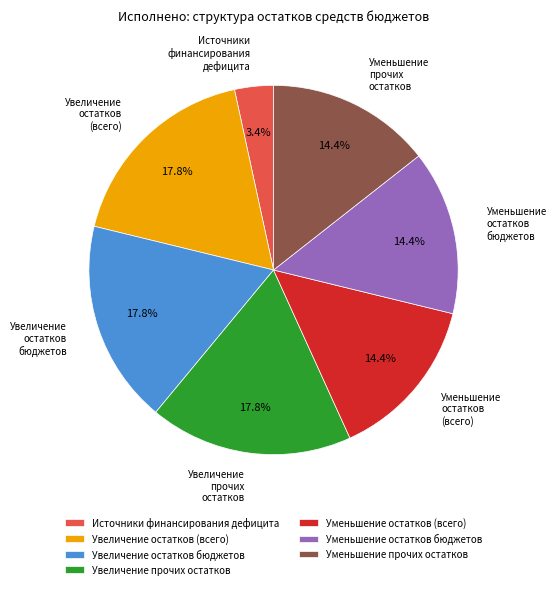

What is the ratio of the value at Увеличение прочих остатков to the value at Уменьшение остатков бюджетов?

1.2